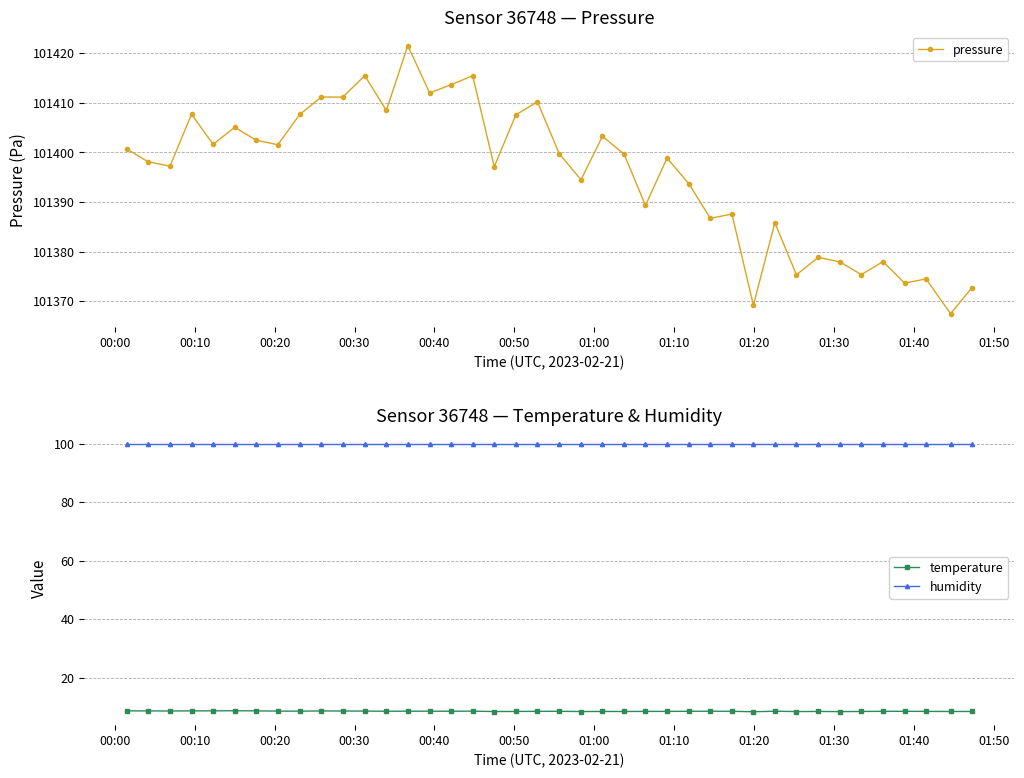

What is the maximum value for temperature?

8.8